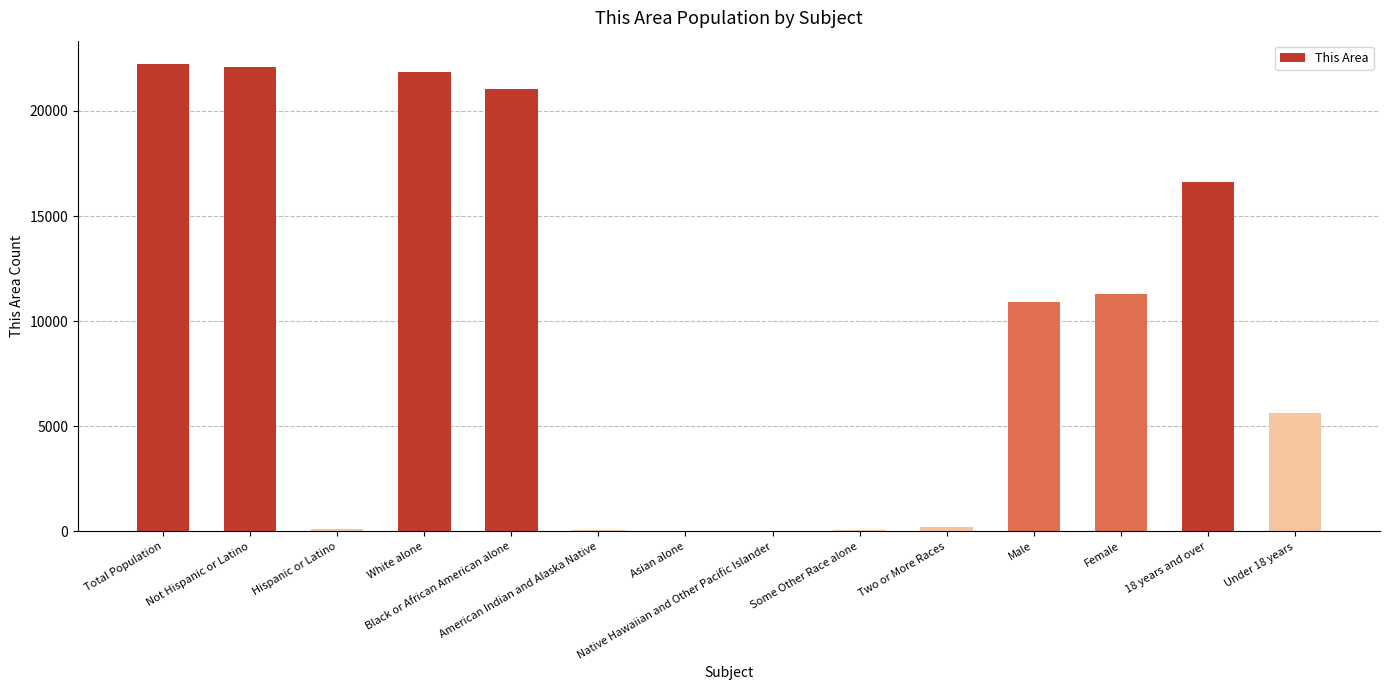

What is the maximum value shown in the chart?

22228